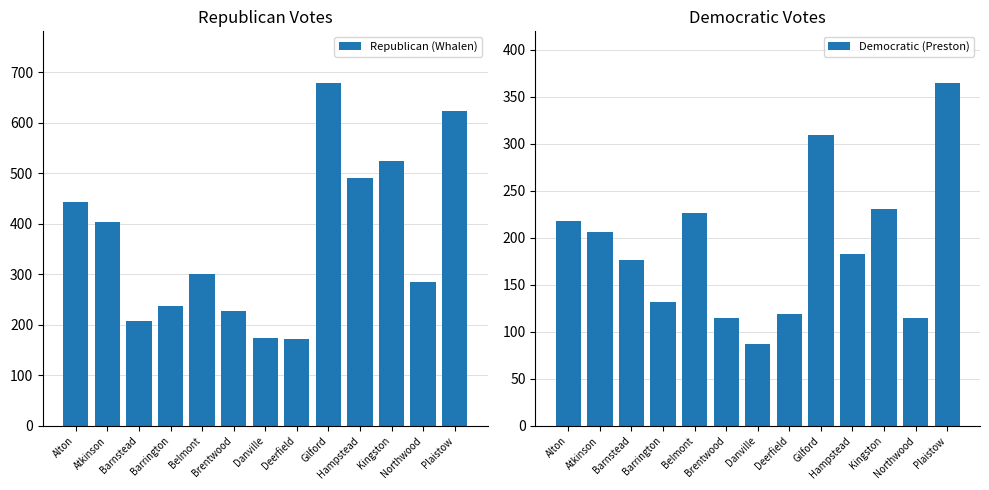

Which series changed the most between Belmont and Kingston?

Republican (Whalen)